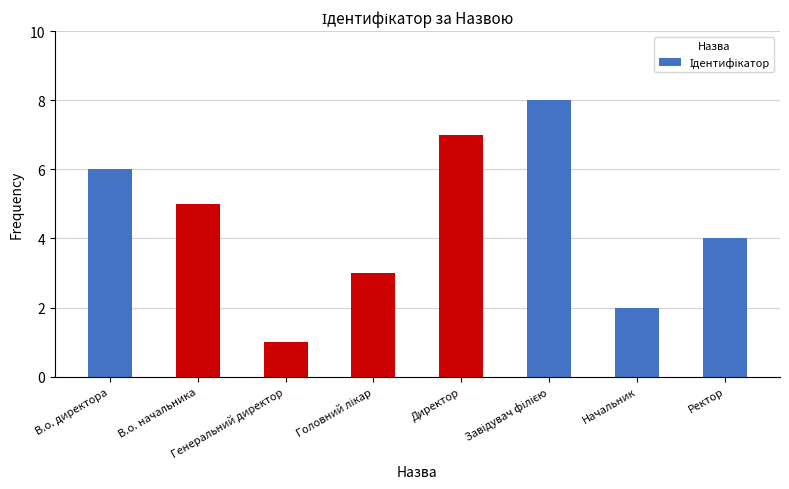

What is the greatest value displayed?

8